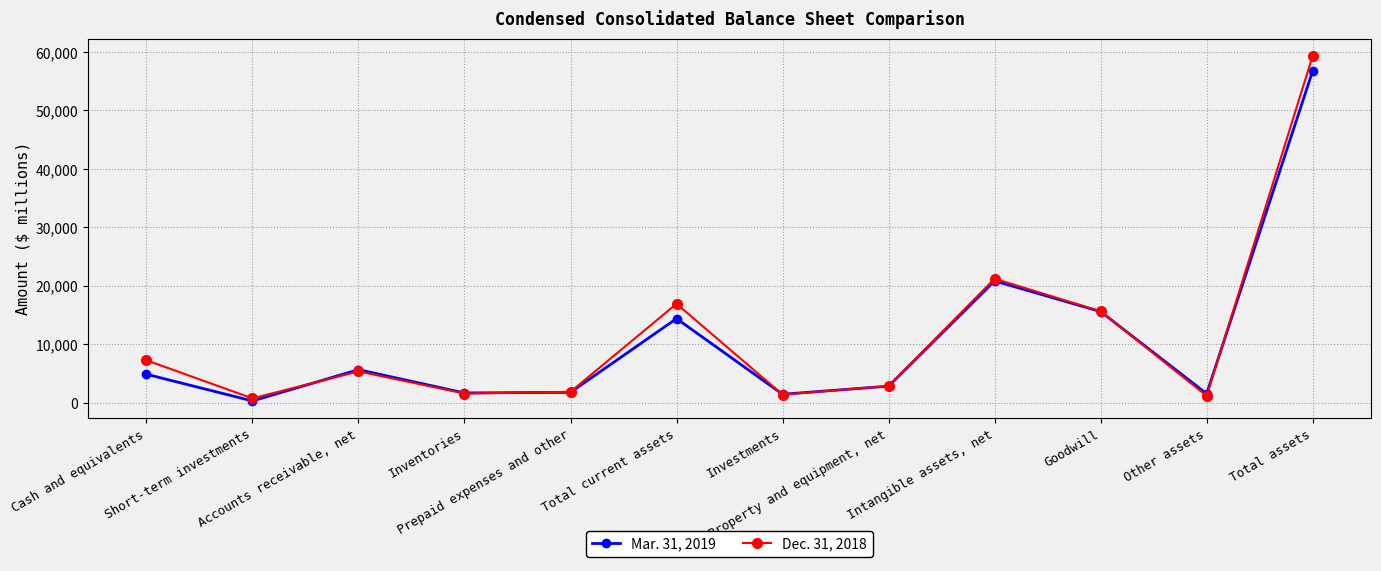

Which series has the largest total across all categories?

Dec. 31, 2018